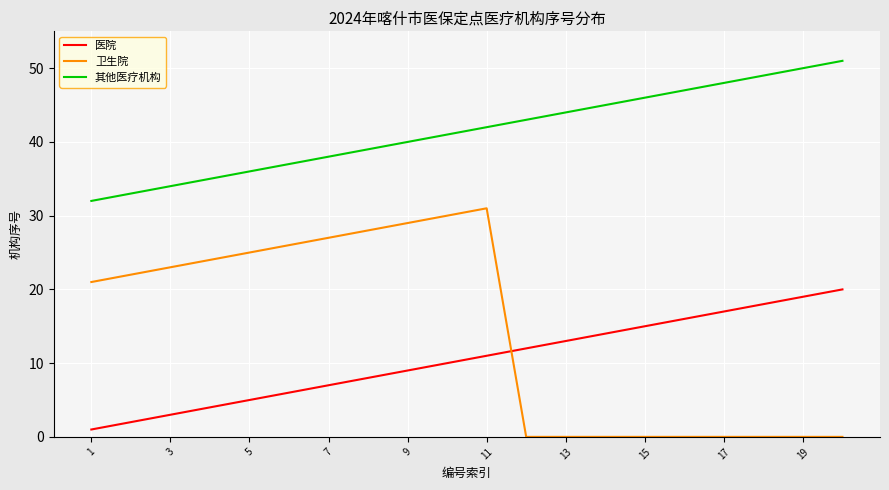

Rank the series by their maximum value, from highest to lowest.

其他医疗机构, 卫生院, 医院